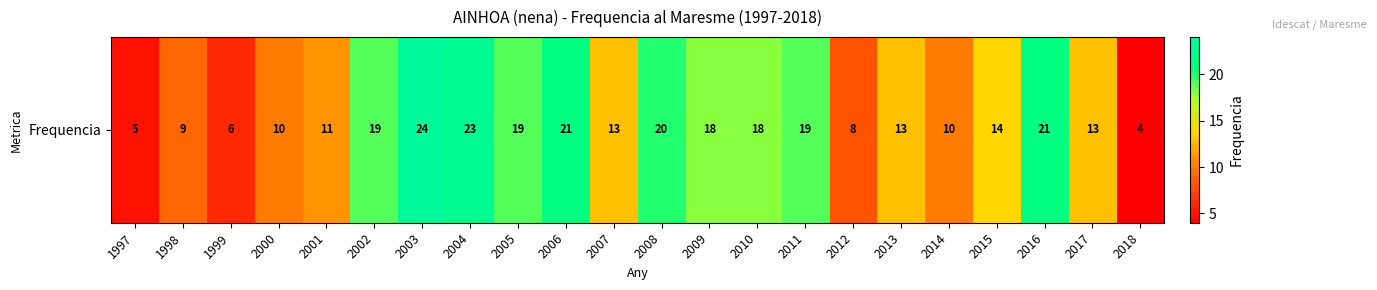

What is the approximate value at 2014?

10